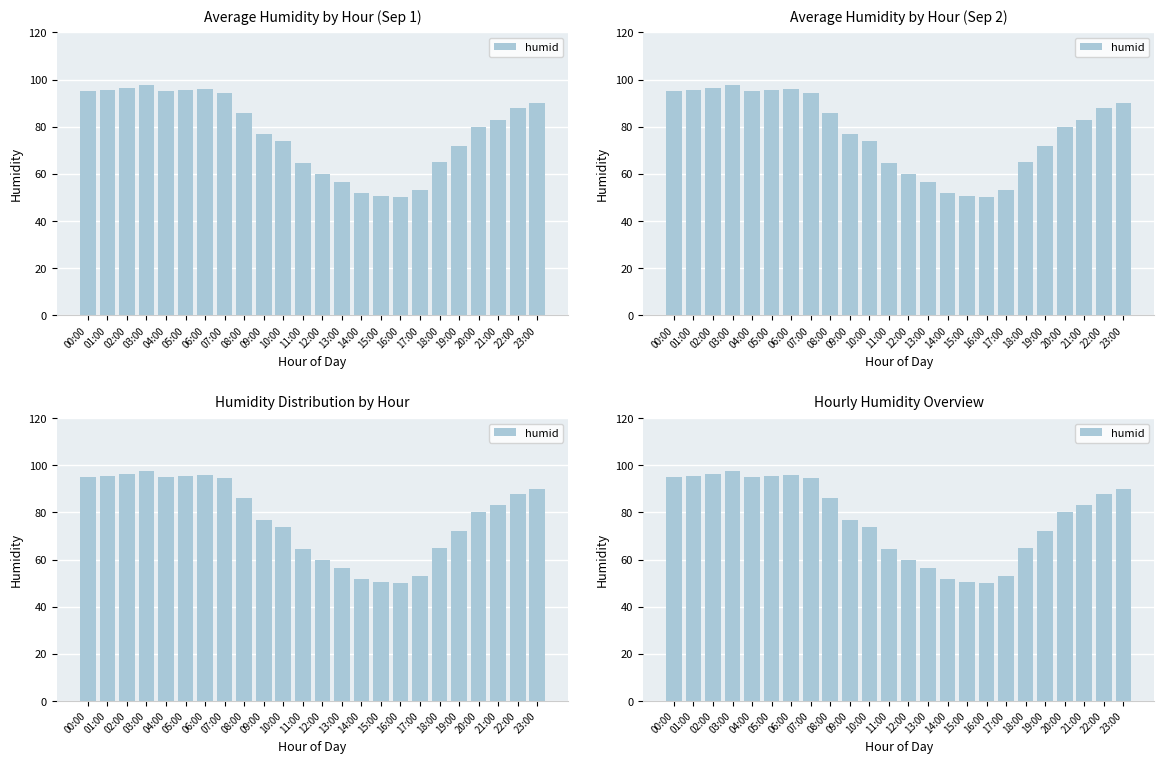

Does the chart contain stacked bars?

No